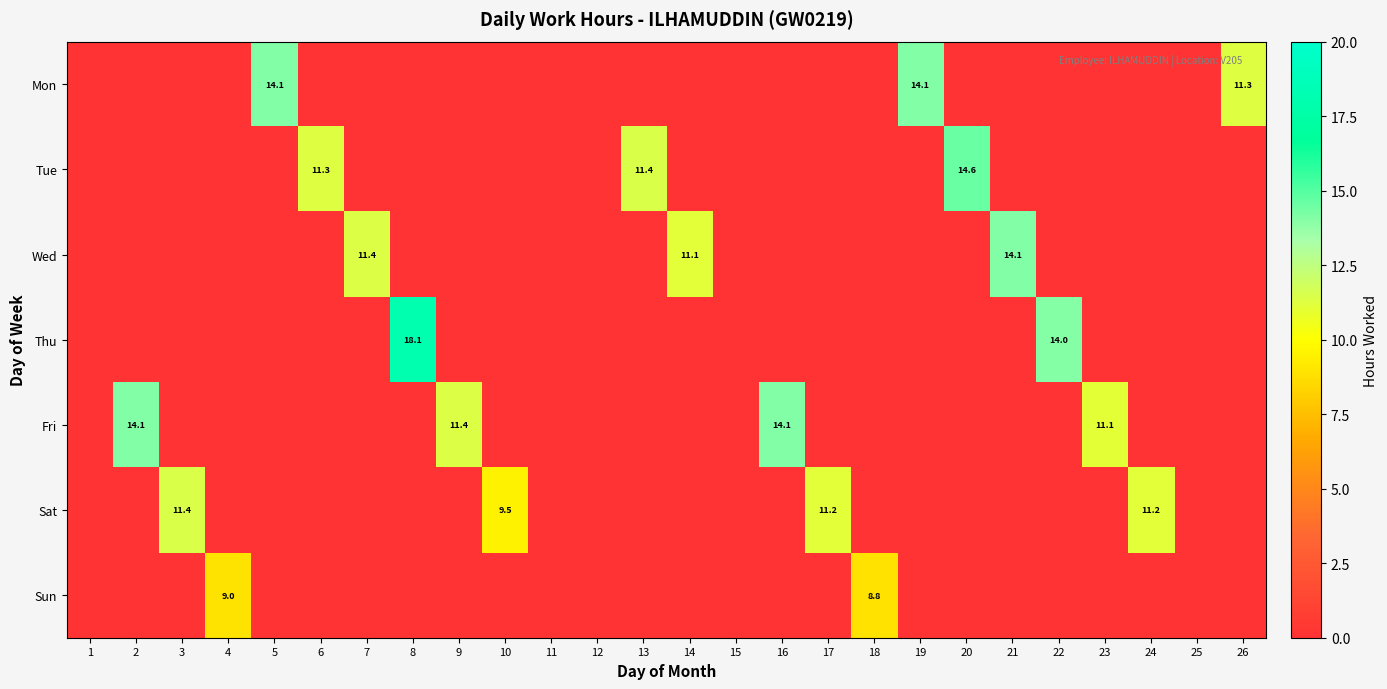

At which category is the sum across all series the highest?

8